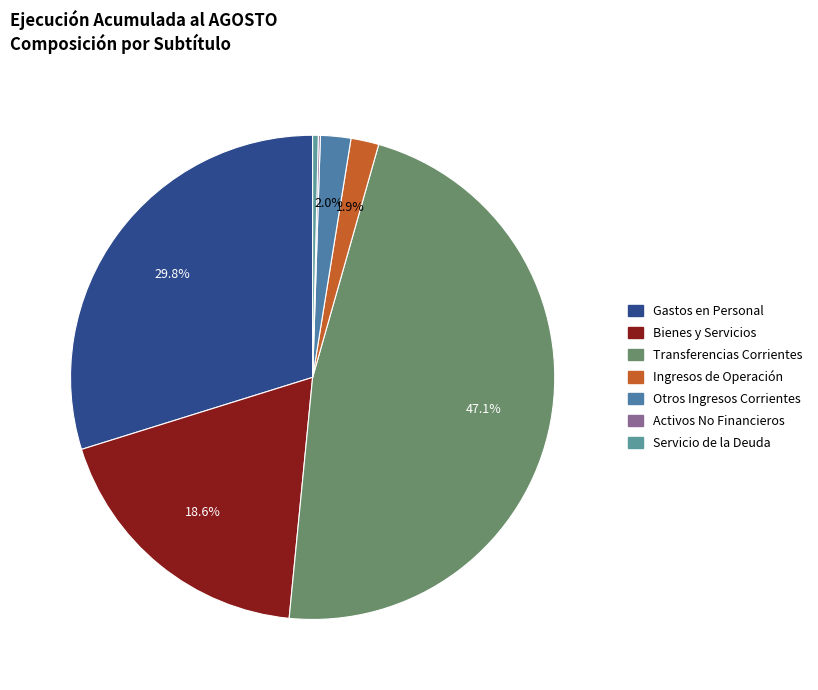

Count the number of slices in the pie.

7